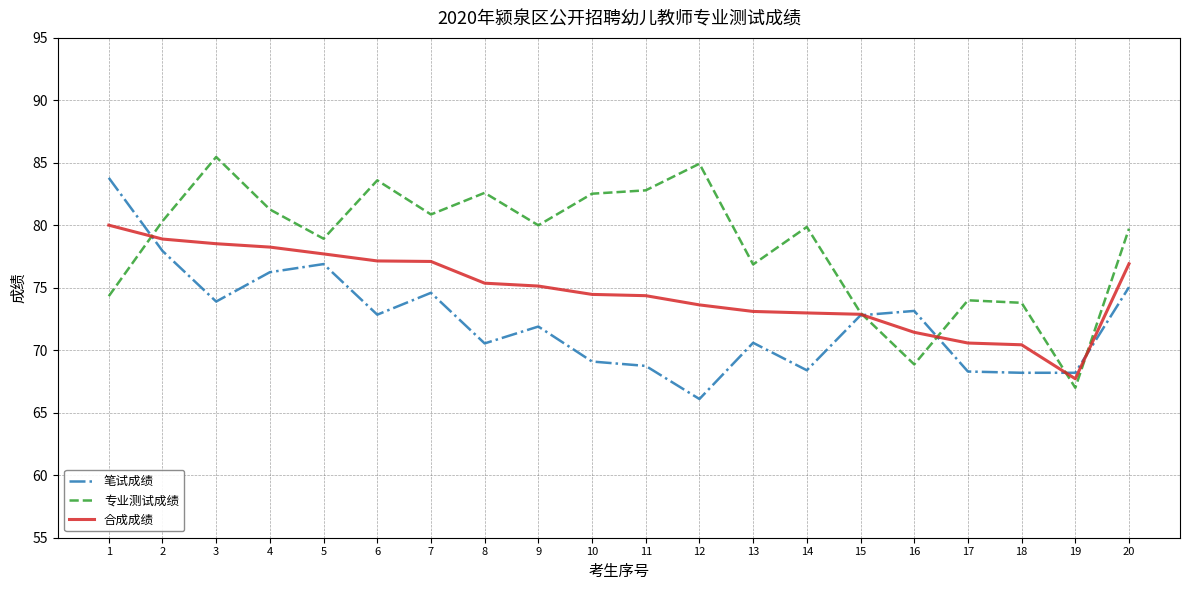

Between 1 and 19, which series saw the biggest shift?

笔试成绩